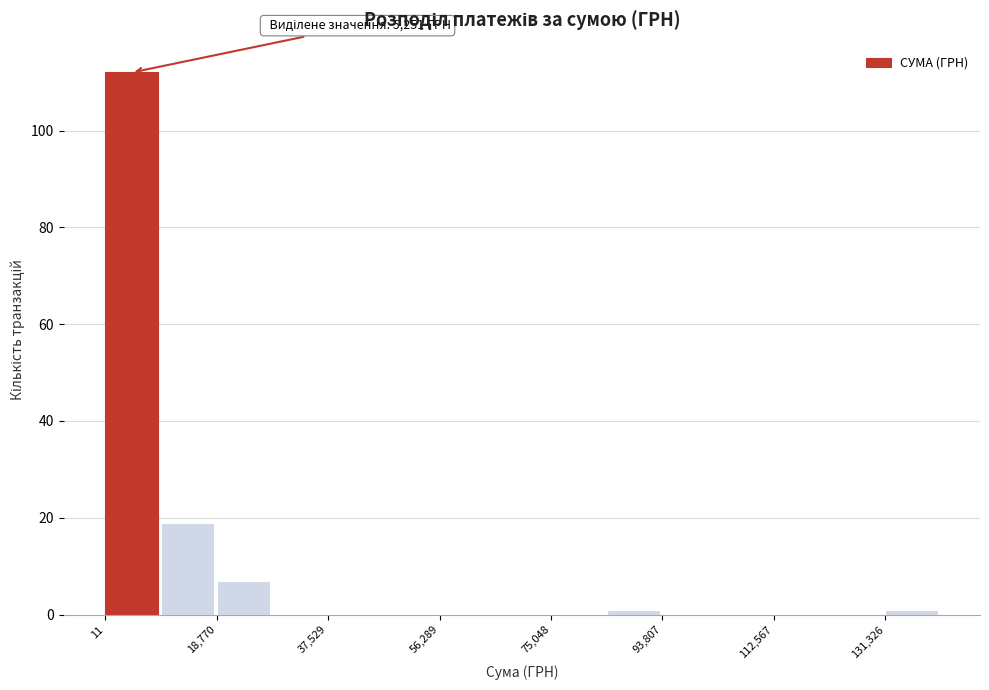

Over which range of the x-axis is the bar tallest?

0 to 10000